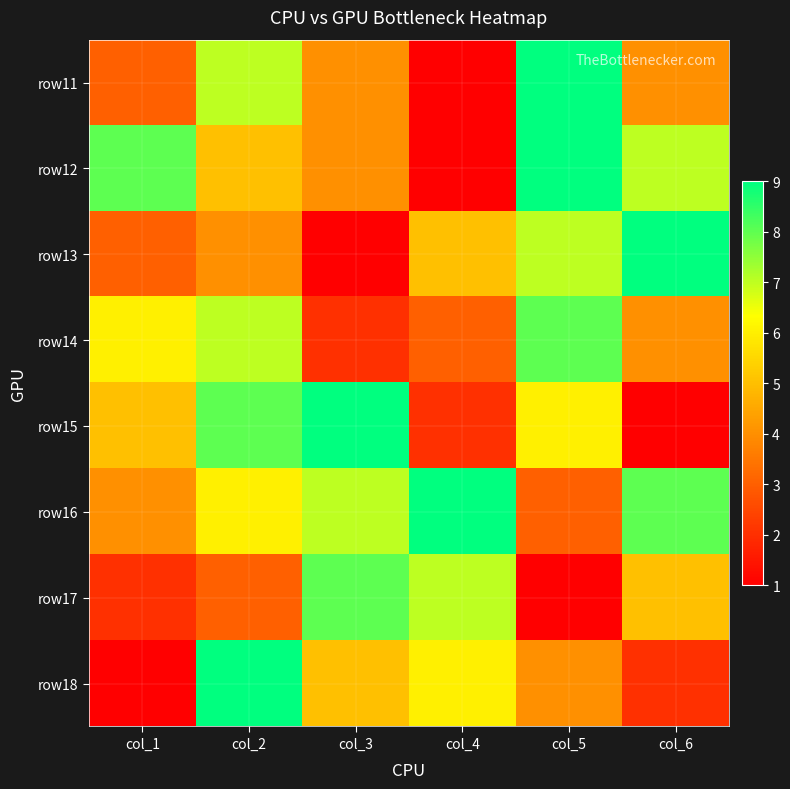

Reading right to left, what are all the values shown in this chart?

row11: col_6=4	col_5=9	col_4=1	col_3=4	col_2=7	col_1=3
row12: col_6=7	col_5=9	col_4=1	col_3=4	col_2=5	col_1=8
row13: col_6=9	col_5=7	col_4=5	col_3=1	col_2=4	col_1=3
row14: col_6=4	col_5=8	col_4=3	col_3=2	col_2=7	col_1=6
row15: col_6=1	col_5=6	col_4=2	col_3=9	col_2=8	col_1=5
row16: col_6=8	col_5=3	col_4=9	col_3=7	col_2=6	col_1=4
row17: col_6=5	col_5=1	col_4=7	col_3=8	col_2=3	col_1=2
row18: col_6=2	col_5=4	col_4=6	col_3=5	col_2=9	col_1=1